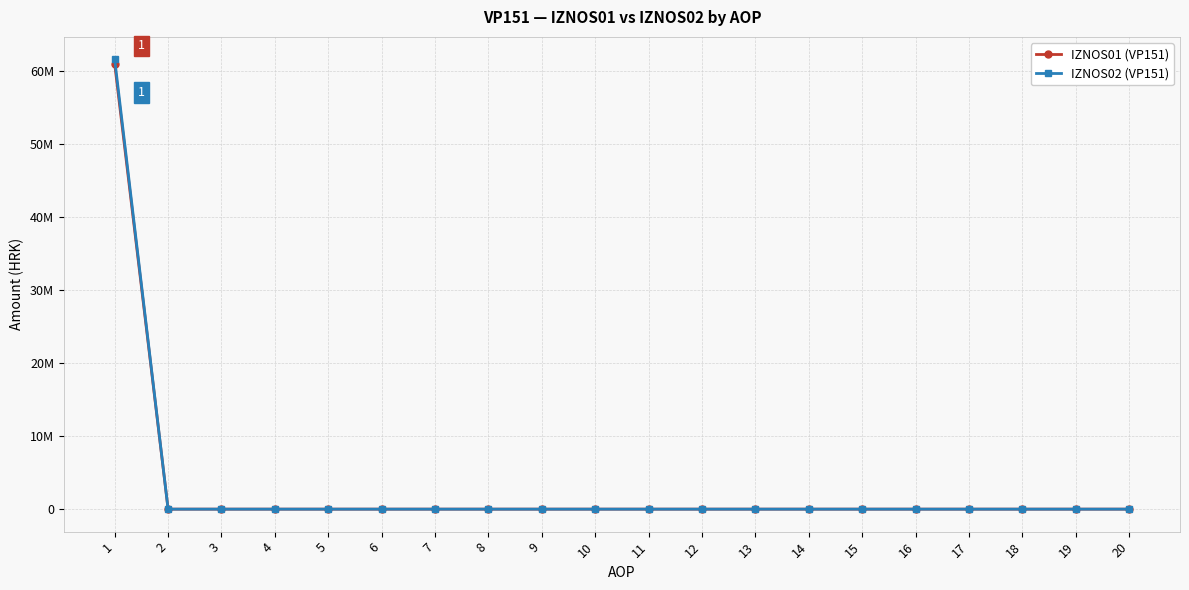

Which series has the widest spread of values?

IZNOS02 (VP151)